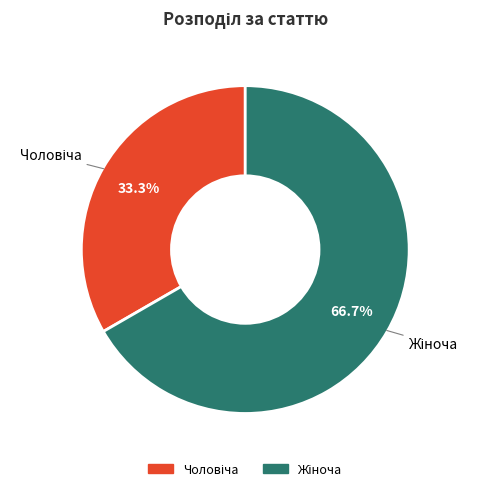

To the nearest percent, what is the difference between the largest and smallest slice percentages?

33%